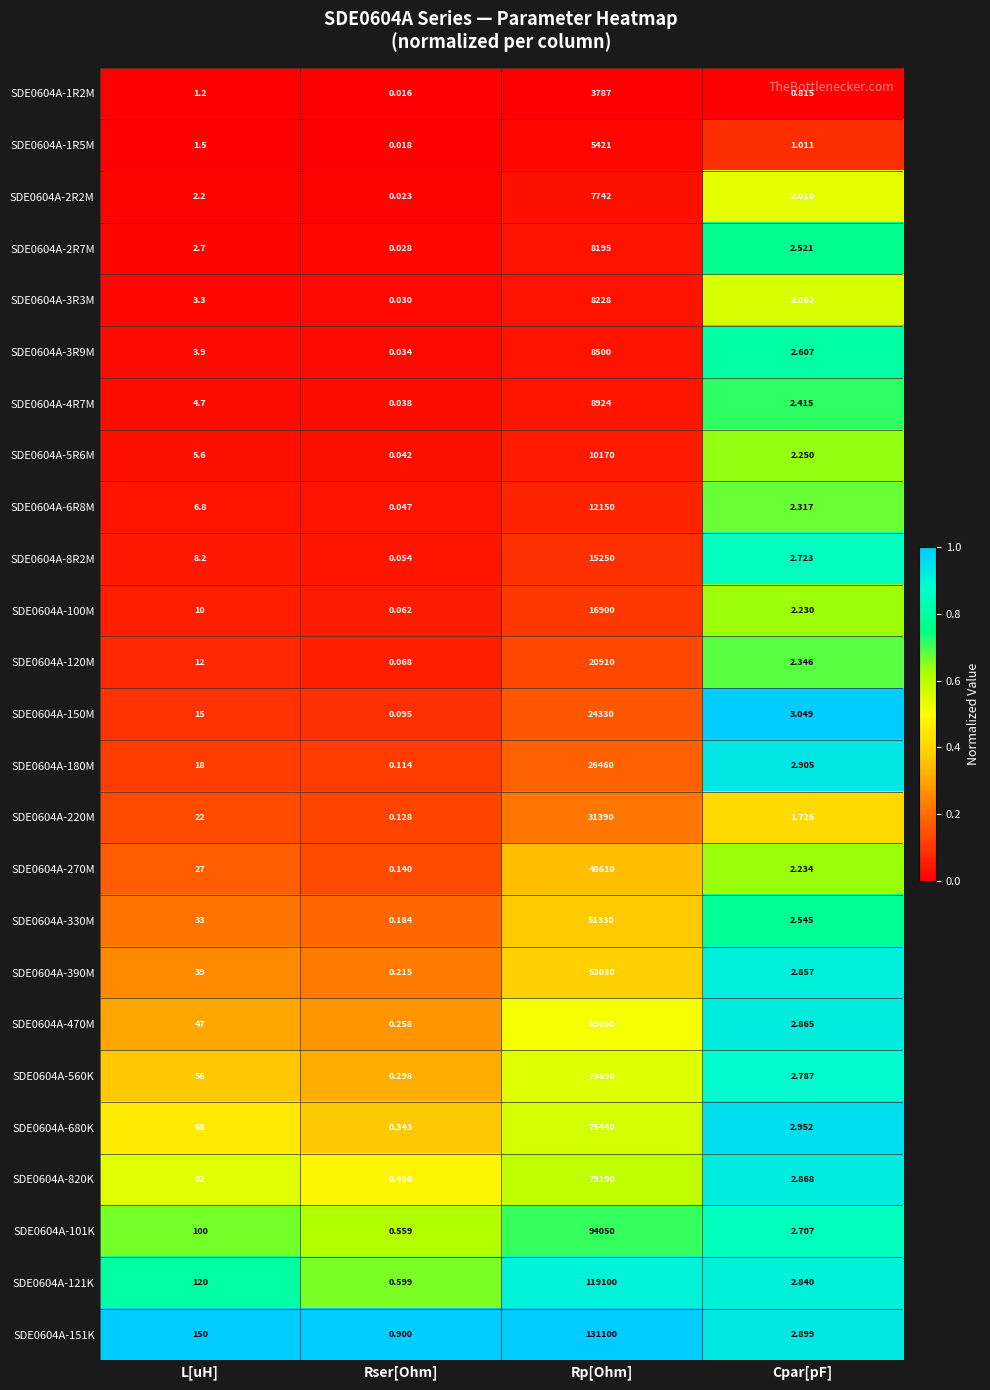

At which category is the sum across all series the highest?

Rp[Ohm]